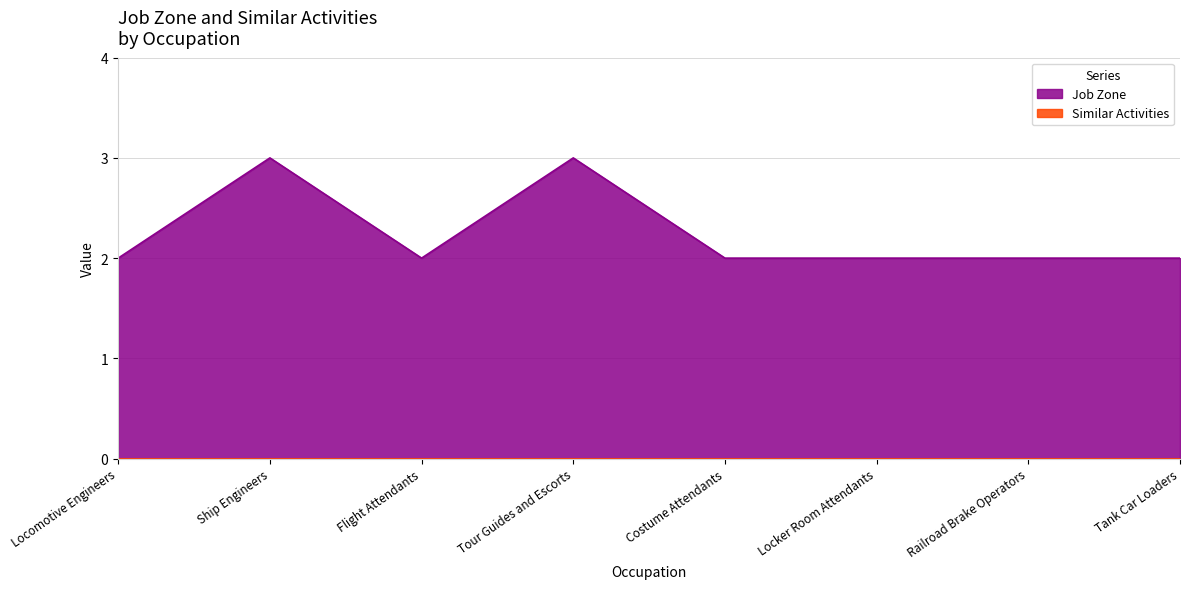

List the labels in order of value, largest first.

Ship Engineers, Tour Guides and Escorts, Locomotive Engineers, Flight Attendants, Costume Attendants, Locker Room Attendants, Railroad Brake Operators, Tank Car Loaders